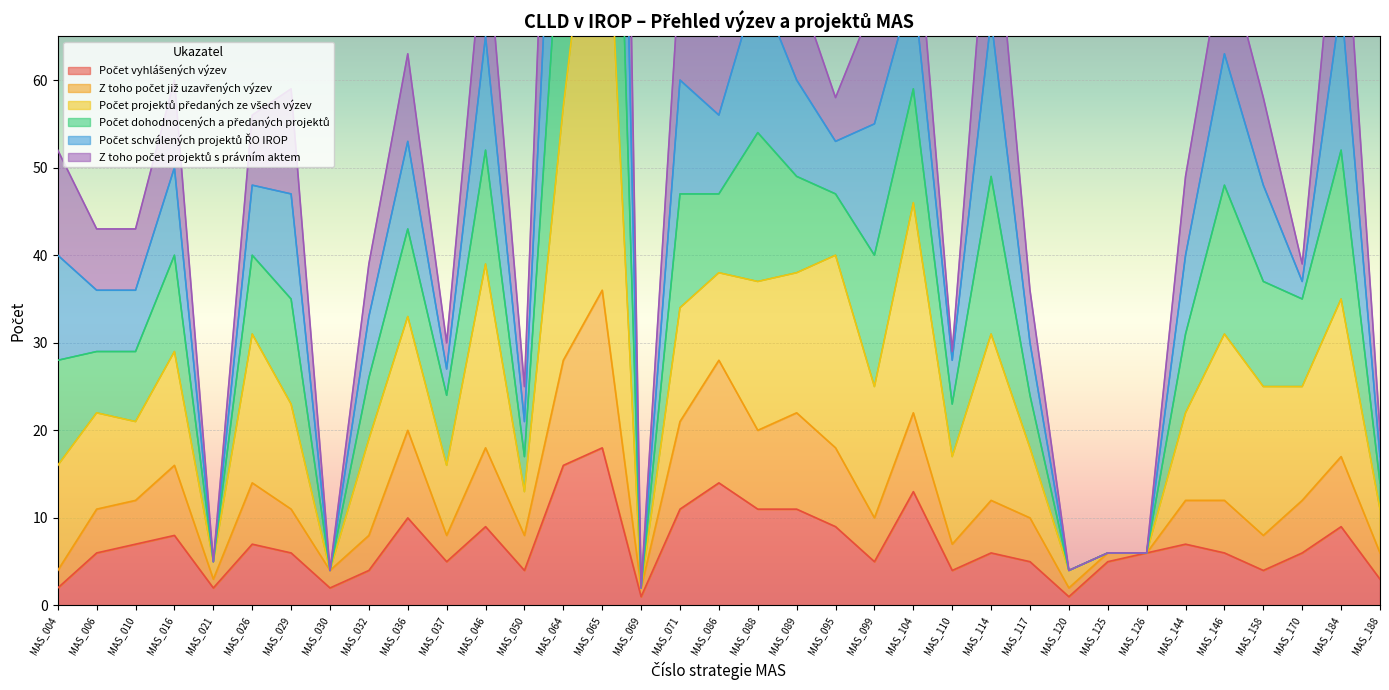

What is the difference between the Z toho počet již uzavřených výzev values at MAS_126 and MAS_099?

4